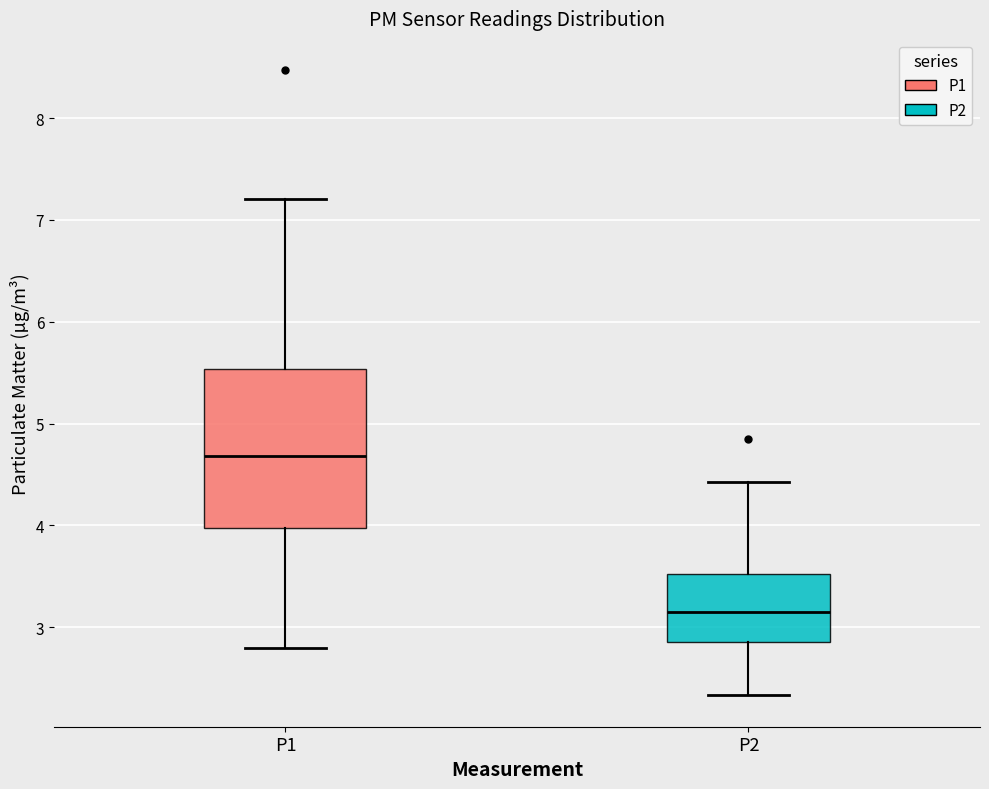

Reading left to right, transcribe this box plot: for each box, give where its median line is, the range the box spans, and where its two whiskers end, as read against the y-axis. The values are not printed on the chart, so give them approximately, as read against the axis.

P1: median 4.7, box 4.0 to 5.5, whiskers 2.8 to 7.2
P2: median 3.2, box 2.9 to 3.5, whiskers 2.3 to 4.4